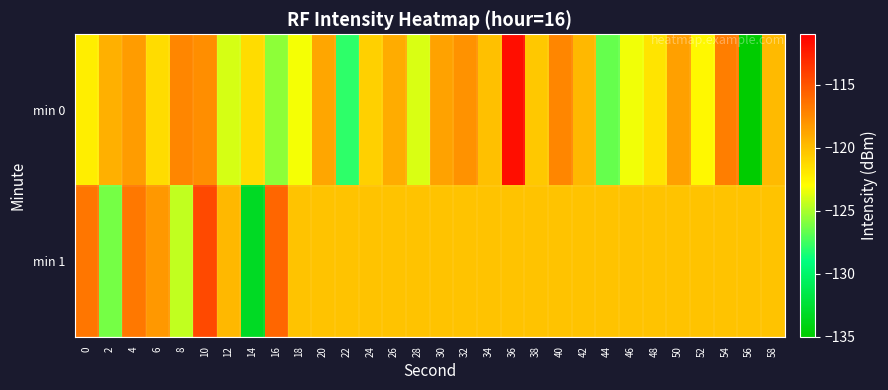

Which category has the highest value across all series?

36